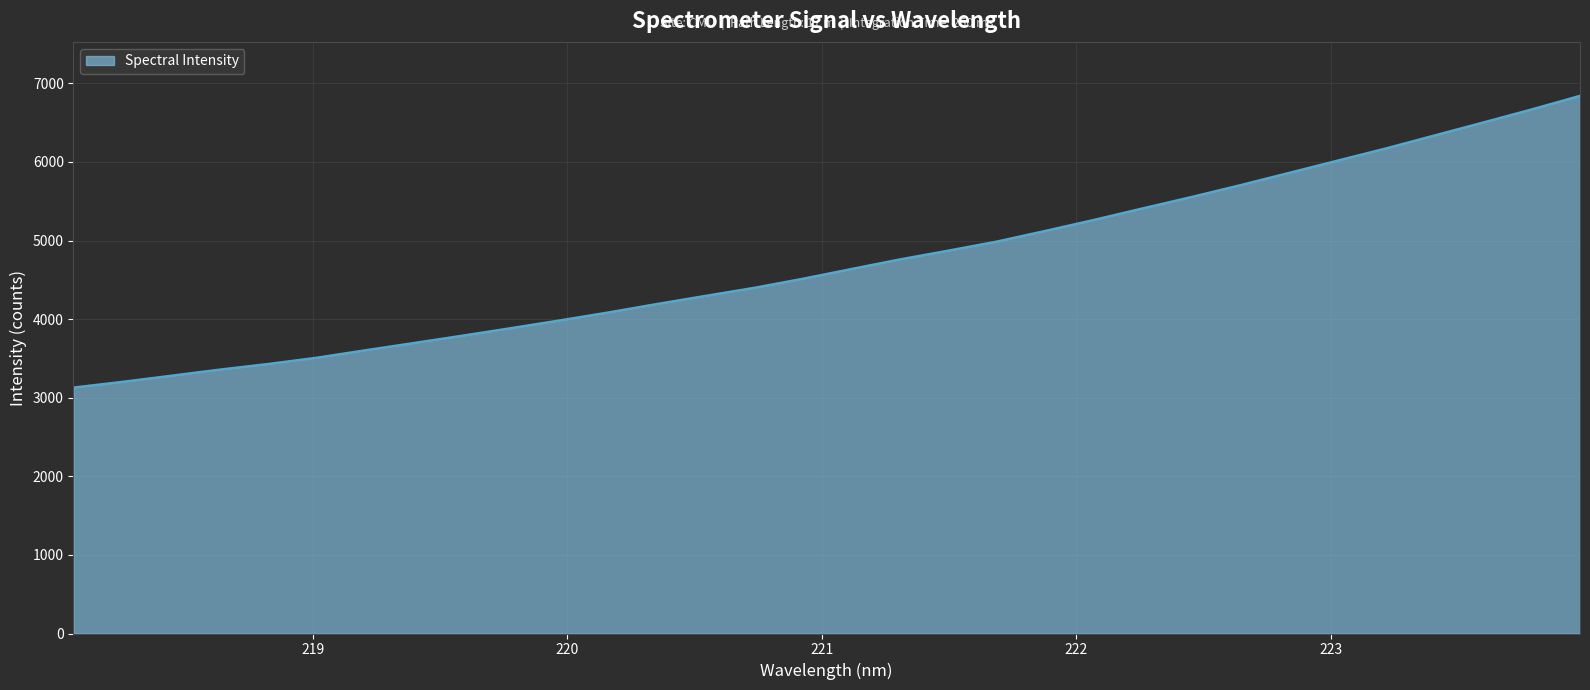

What is the greatest value displayed?

6843.8